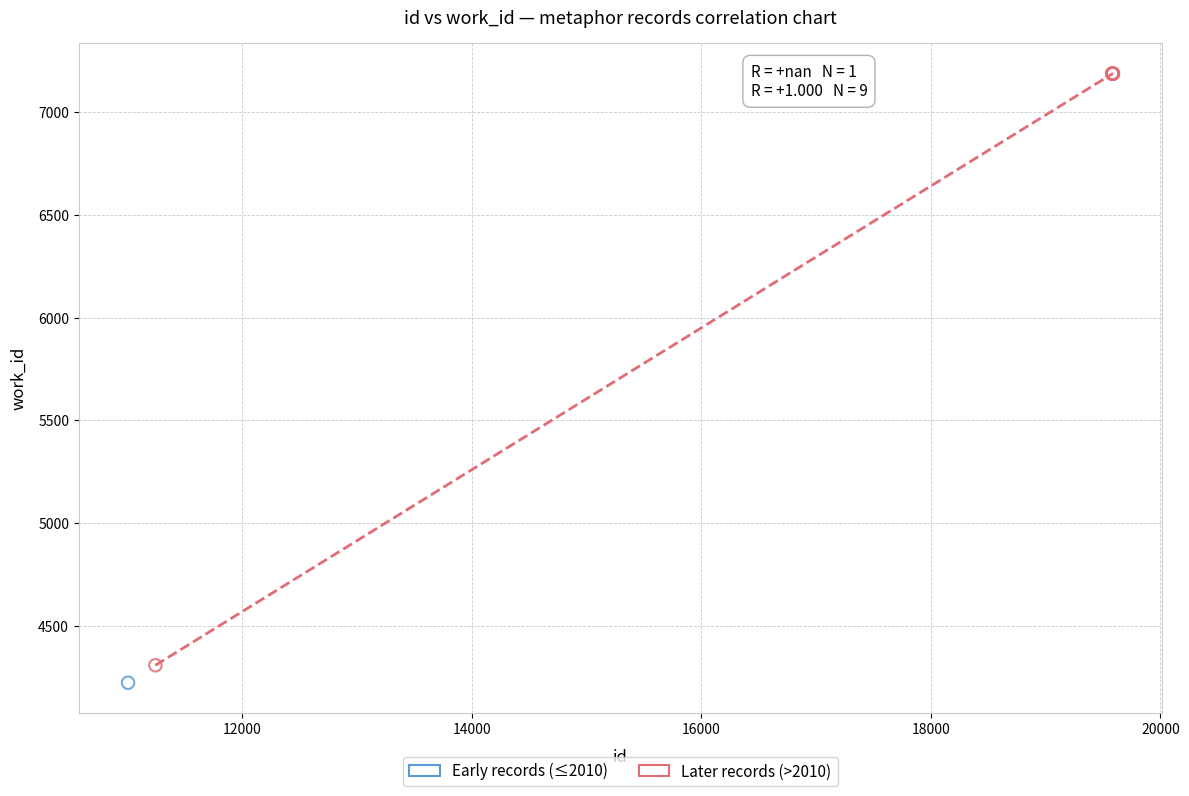

What are all the series names shown in the legend?

Early records (≤2010), Later records (>2010)